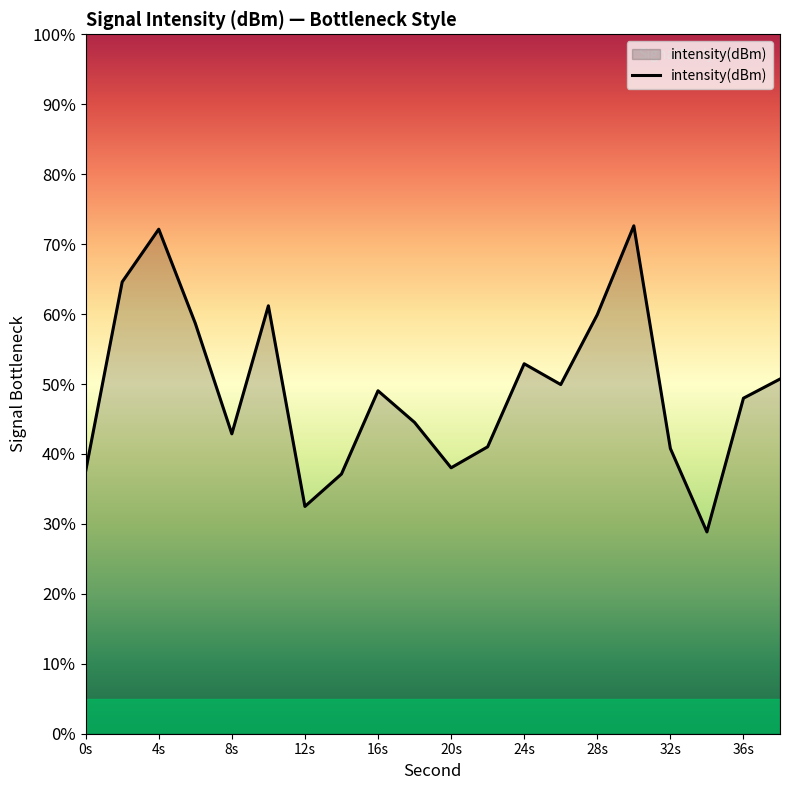

What is the maximum value shown in the chart?

72.6